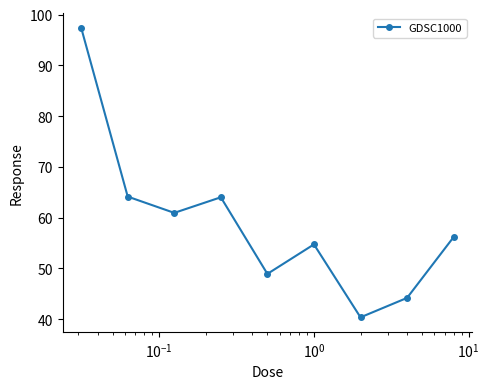

What is the value of the 8th point from the left?

44.2